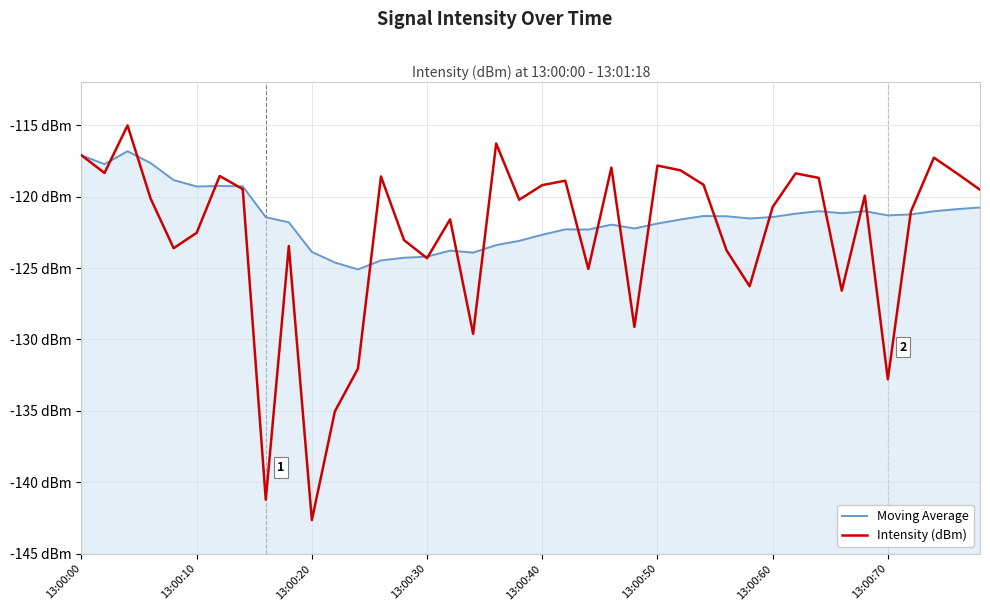

Which series has the largest total across all categories?

Moving Average